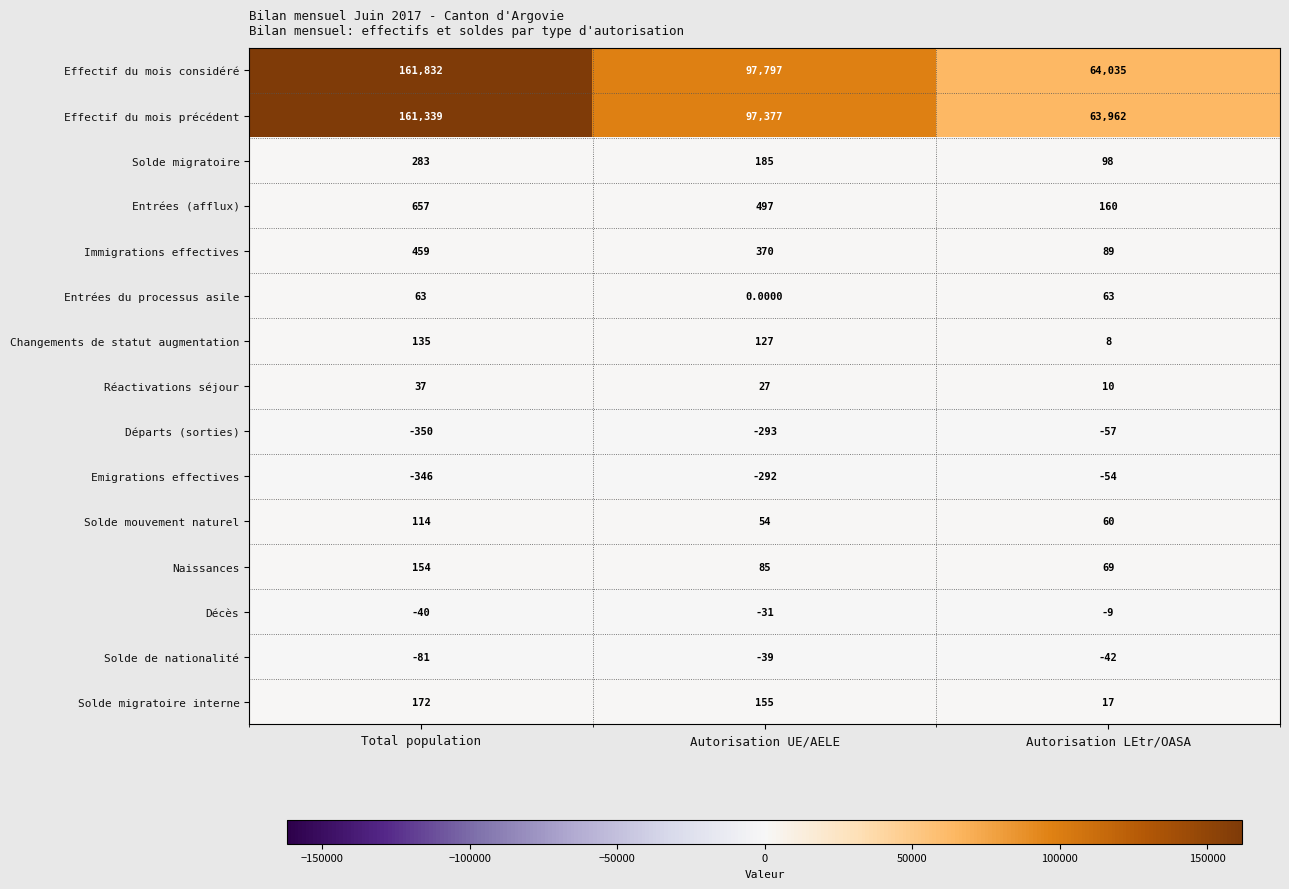

At which label is Naissances closest to 111?

Autorisation UE/AELE